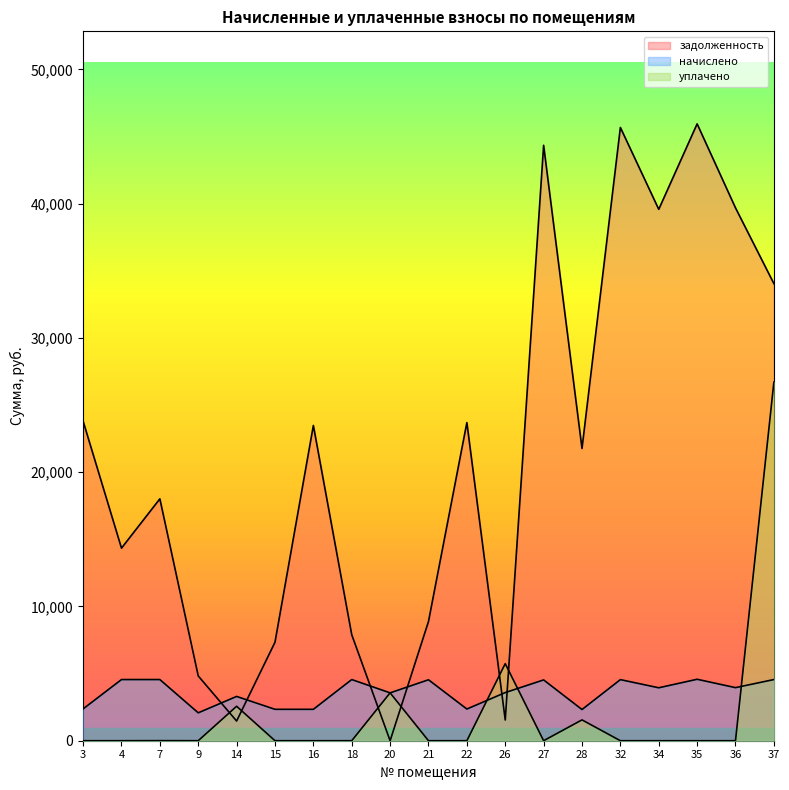

What is the difference between the maximum and minimum values in the задолженность series?

45942.9